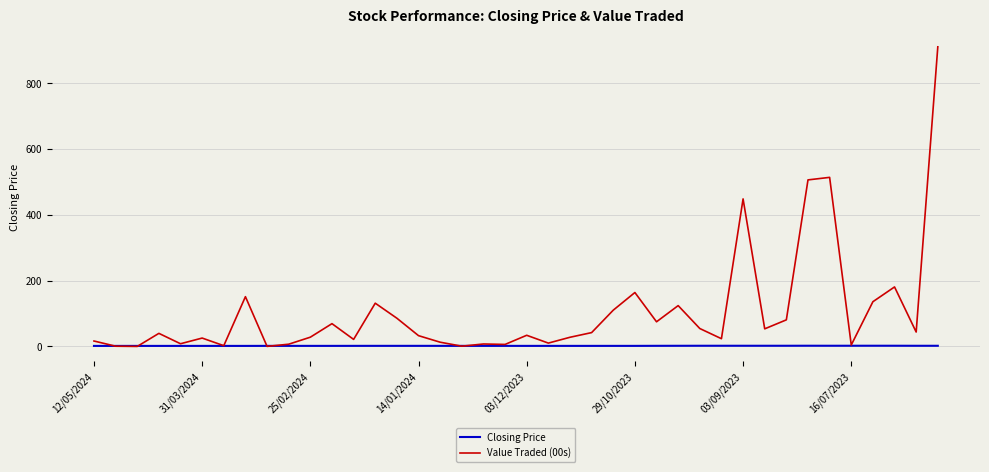

Count the number of categories in the chart.

40